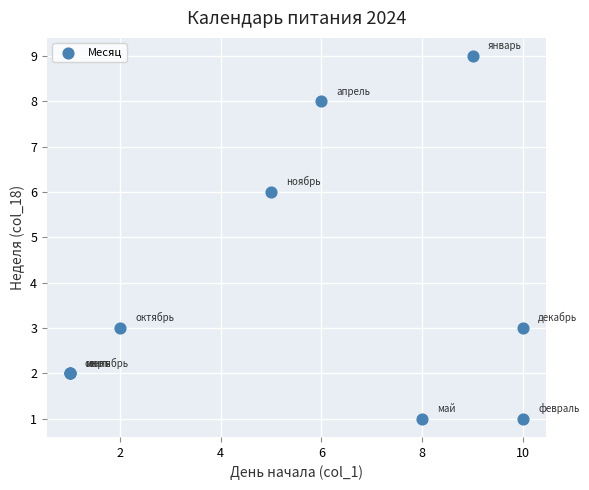

What Y value in the scatter plot is closest to 5?

6